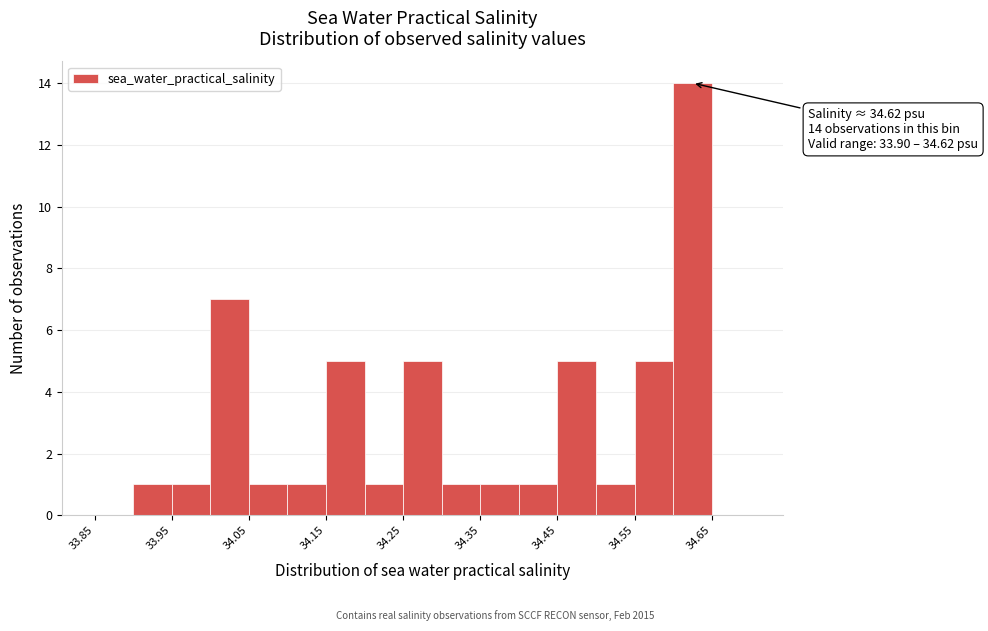

Which range on the x-axis has the tallest bar?

34.60 to 34.65